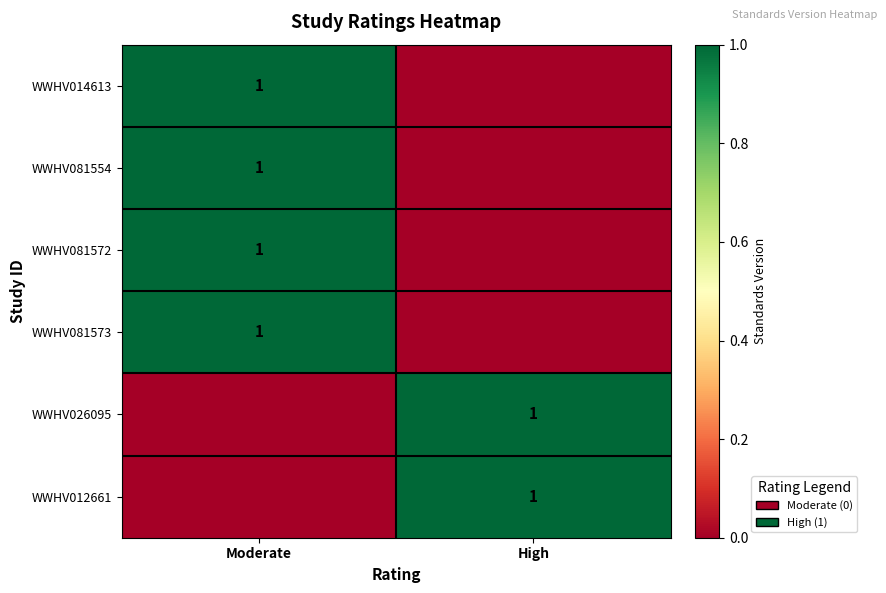

True or false: WWHV026095 has a value of 0 at High.

False